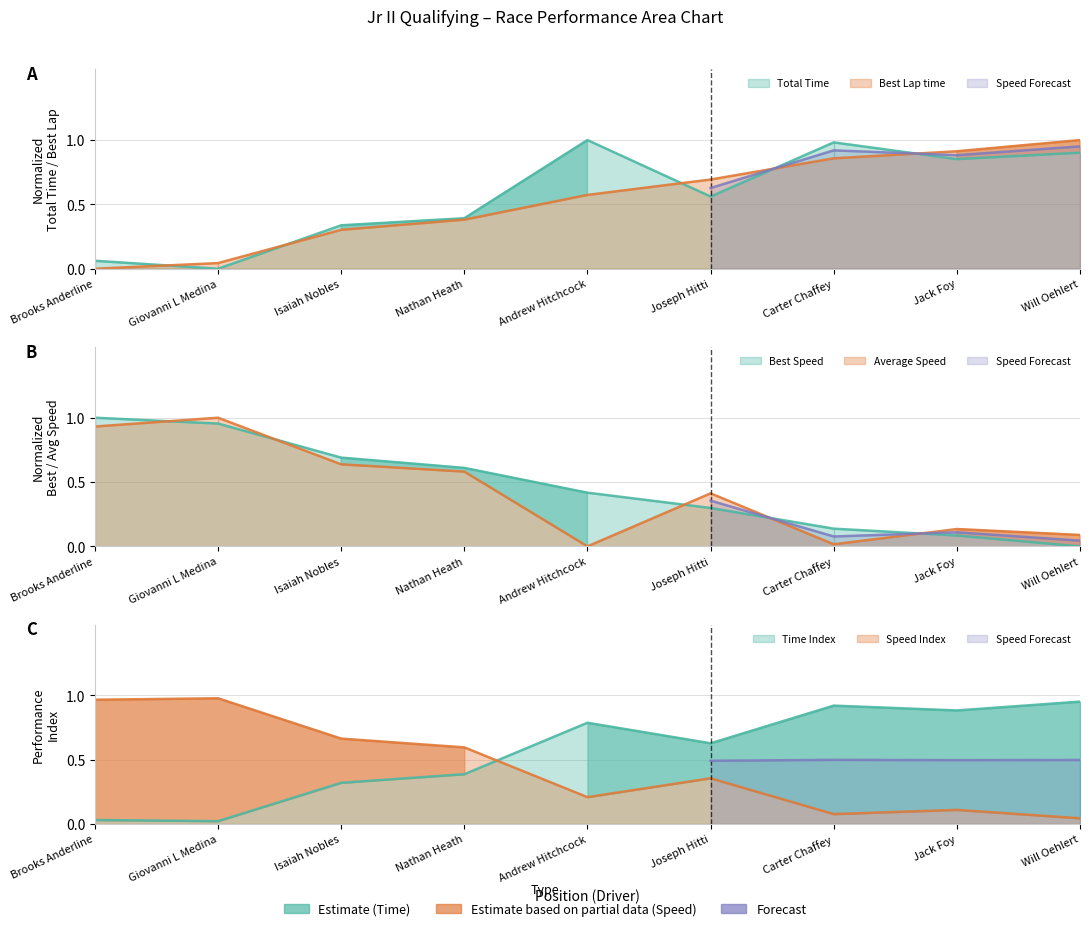

List the series in order of their overall mean, lowest first.

Average Speed, Best Speed, Best Lap time, Total Time